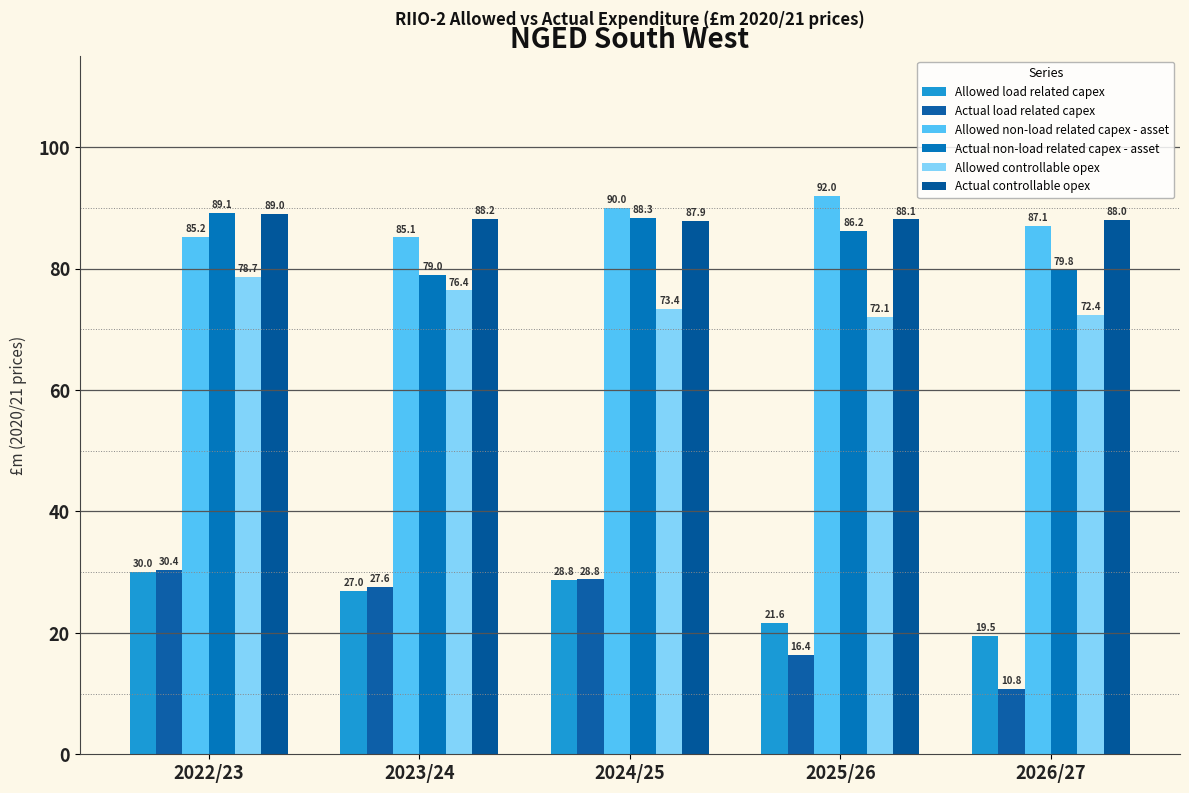

List the labels in order of Actual load related capex value, largest first.

2022/23, 2024/25, 2023/24, 2025/26, 2026/27